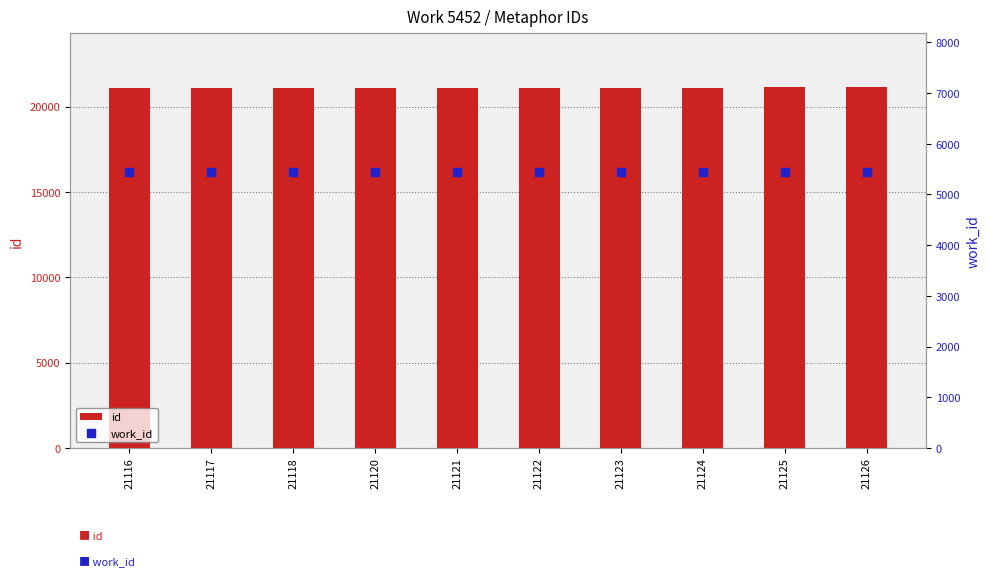

Which series has the widest spread of Y values?

id